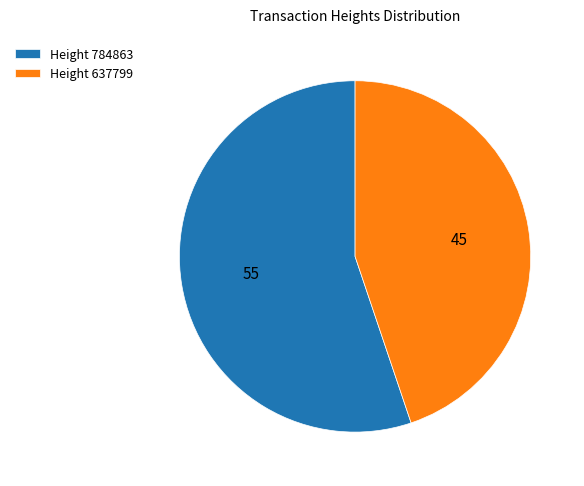

Is the sum of Height 784863 and Height 637799 greater than half?

Yes